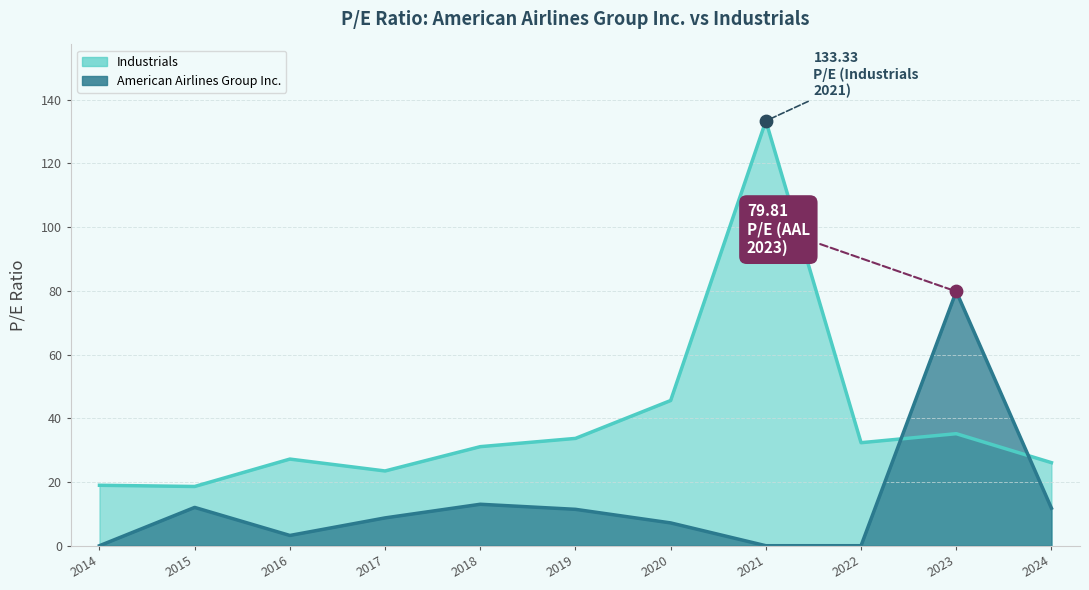

At which category is the sum across all series the highest?

2021